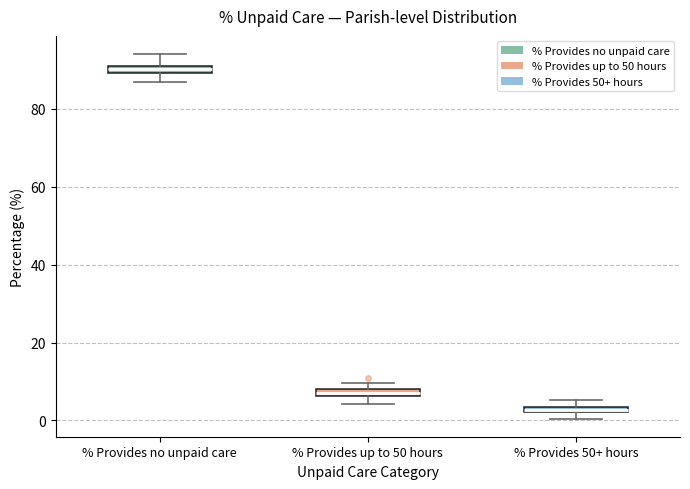

Which box has the highest median line?

% Provides no unpaid care